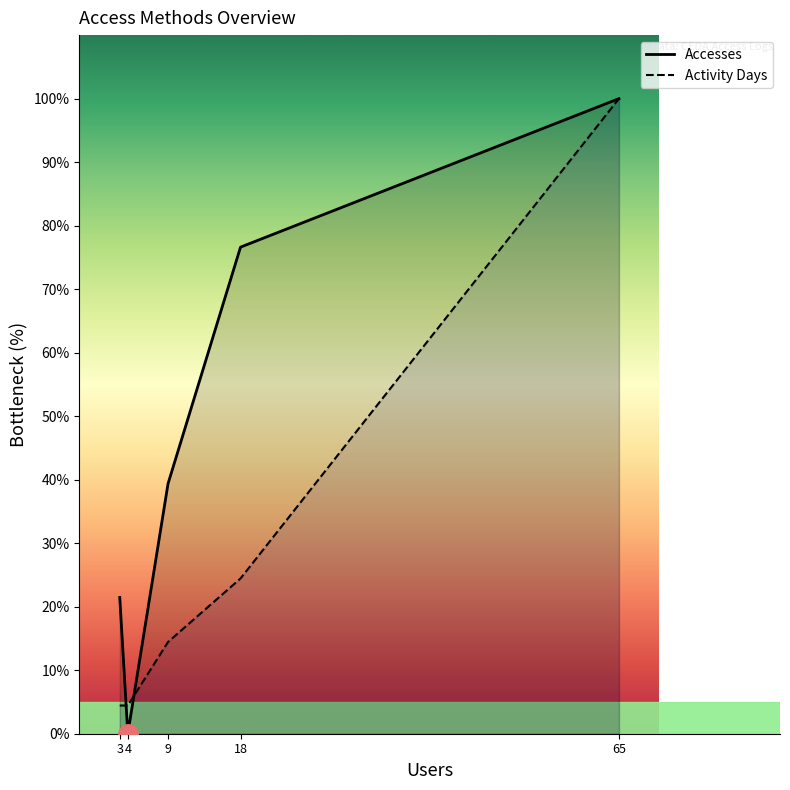

Read the Accesses value at 65.

100.0